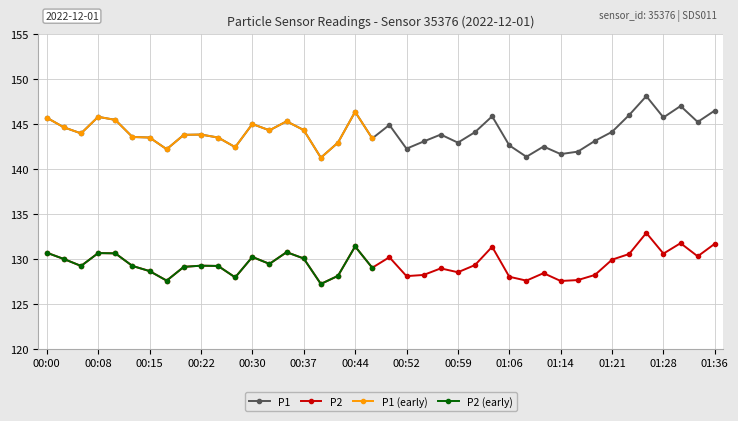

Rank the series at 00:25 from highest to lowest value.

P1, P2